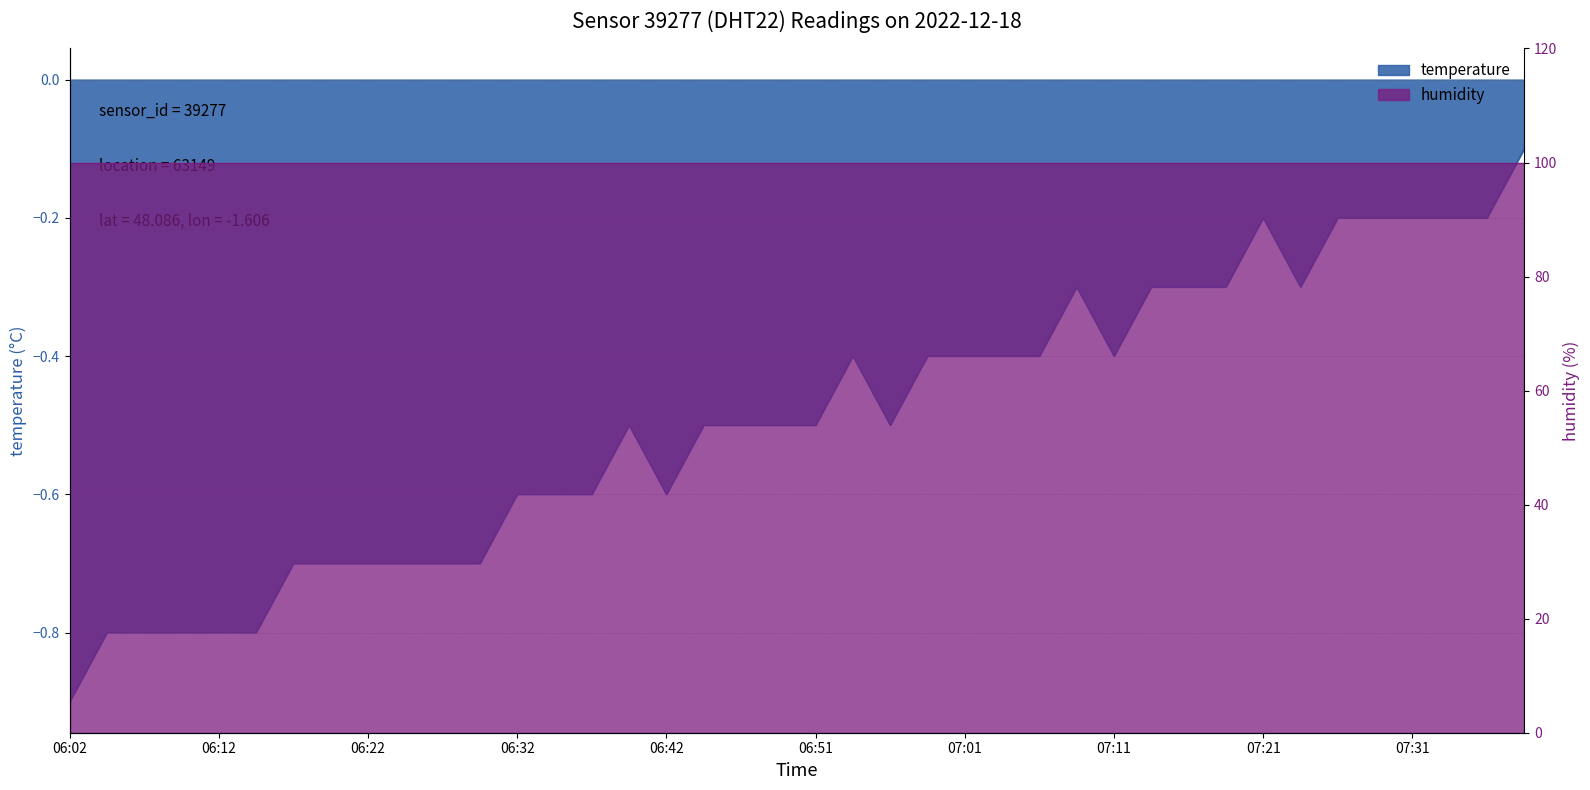

What is the greatest value displayed?

-0.1